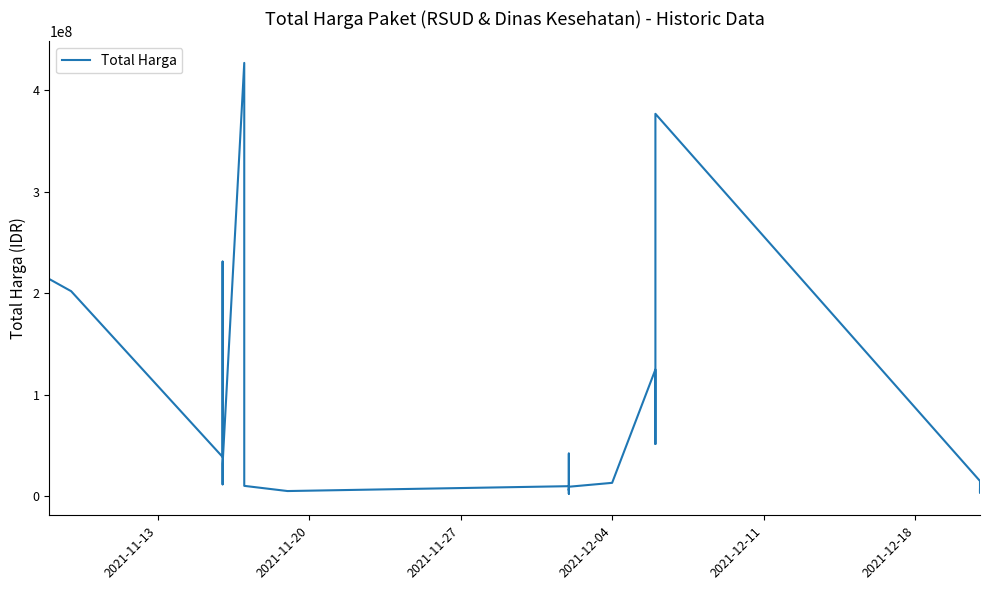

True or false: there are more than 0 points higher than both neighbors.

True